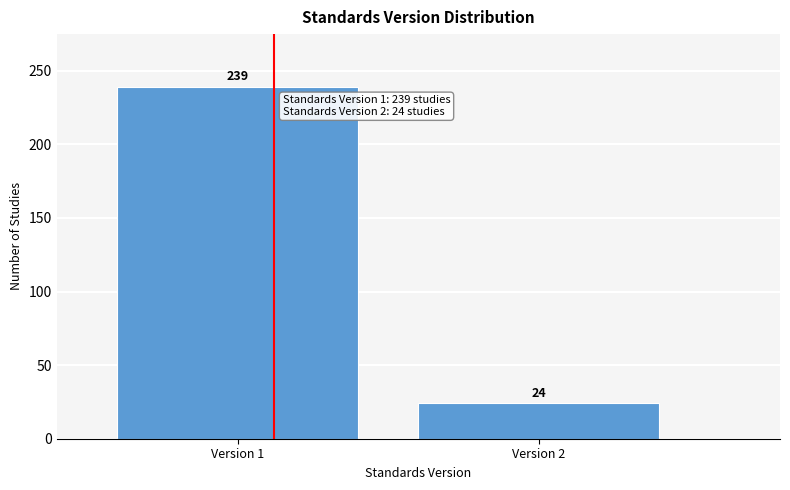

Reading left to right, extract all data points from this chart.

Version 1=239	Version 2=24